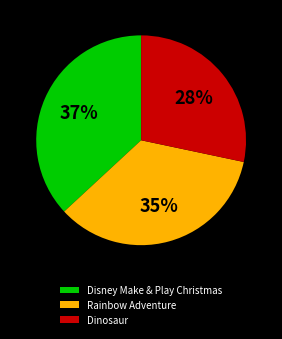

Which has a higher value, Dinosaur or Rainbow Adventure?

Rainbow Adventure